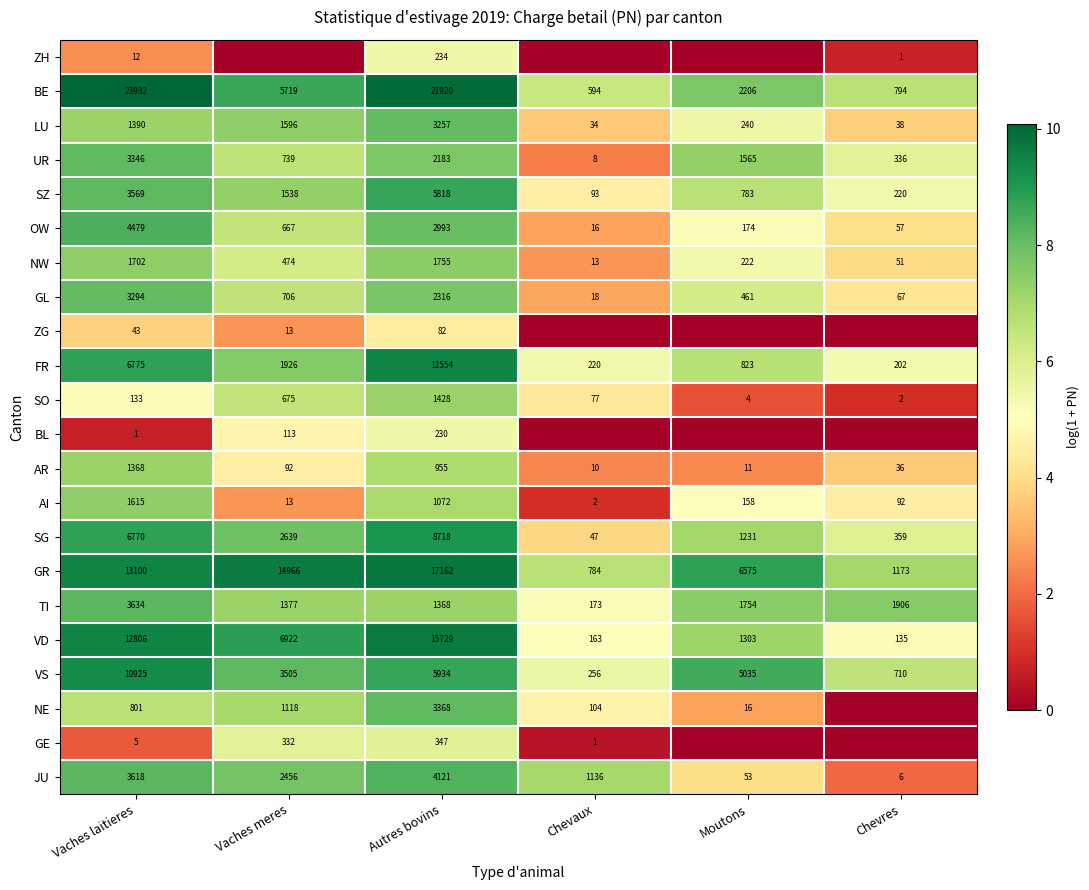

What is the highest value of the SO series?

1428